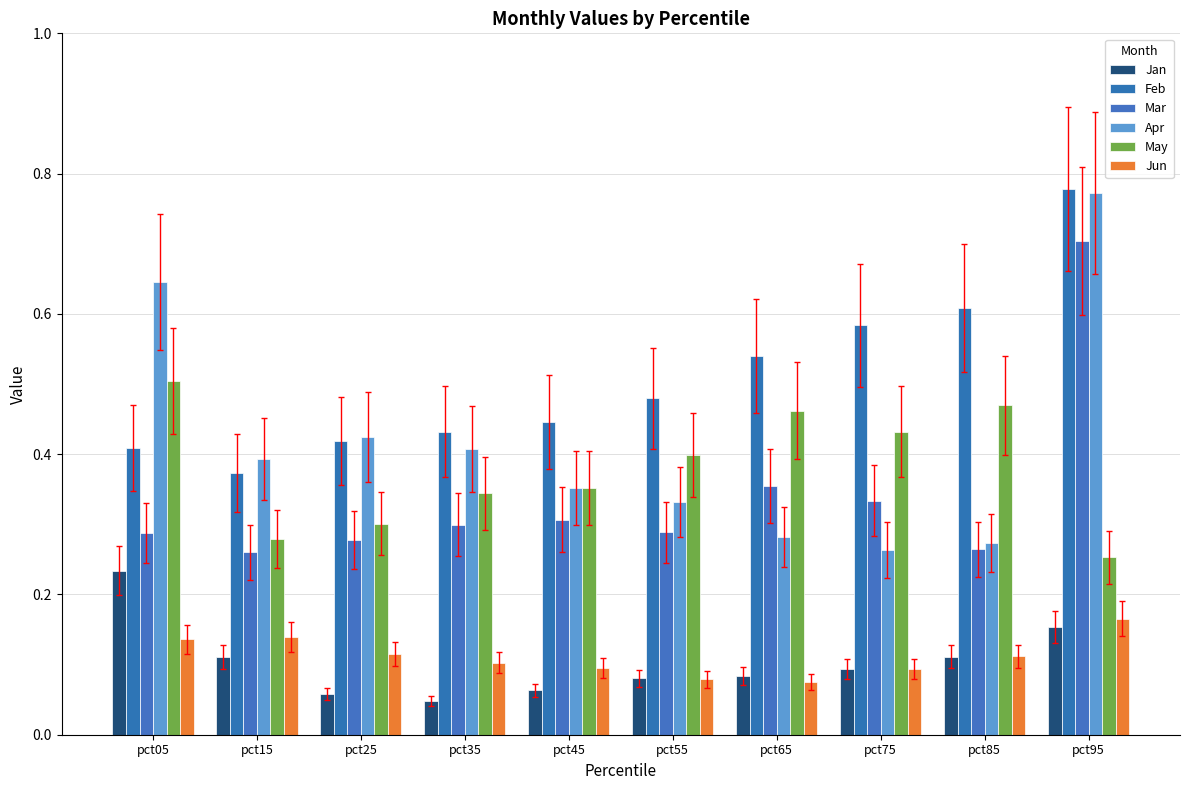

Is the value of Jun at pct85 greater than the value of Feb at pct35?

No